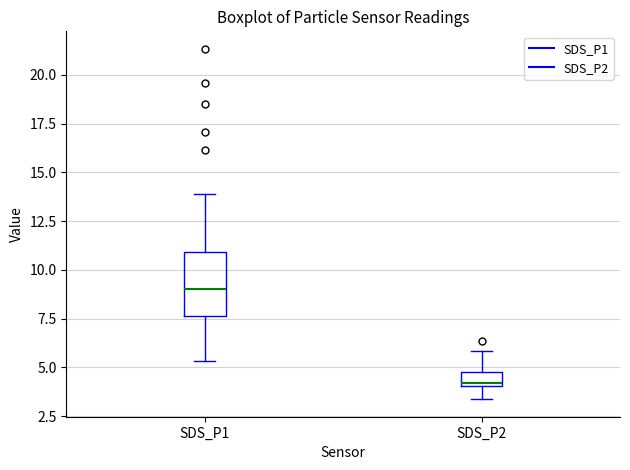

Which box's median line is the highest?

SDS_P1